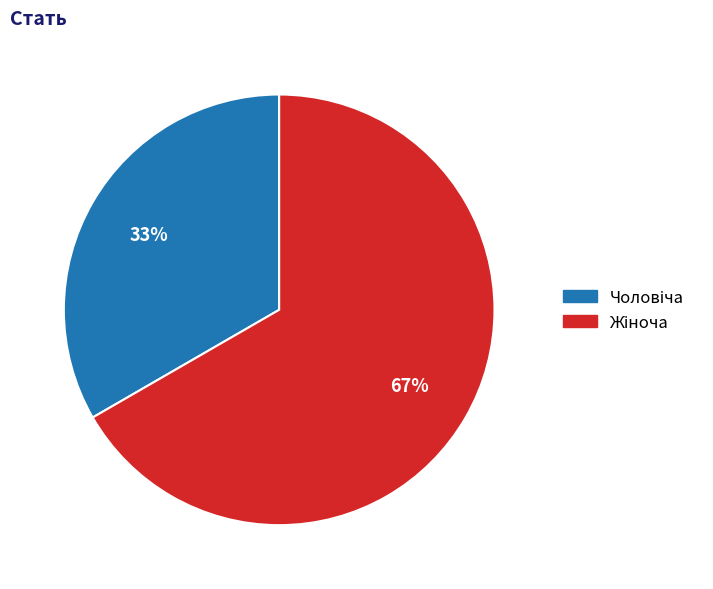

To the nearest percent, what is the average slice percentage?

50%